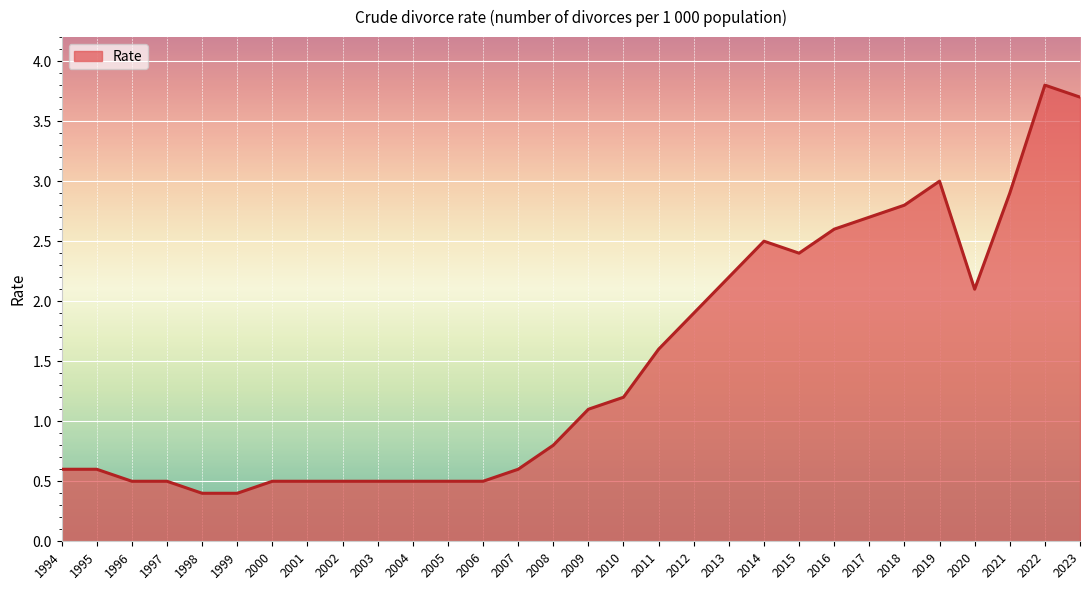

The chart shows a value of 0.5 at 2005. True or false?

True